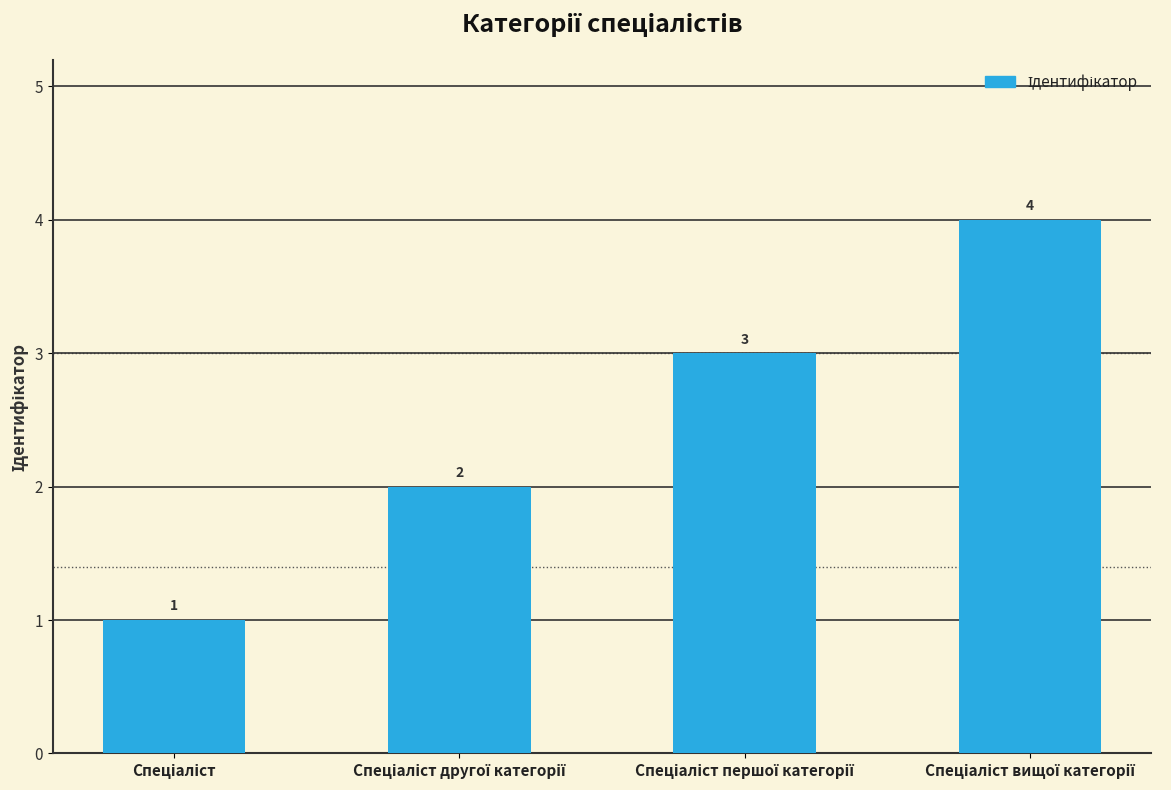

How many values are between 2 and 4?

3